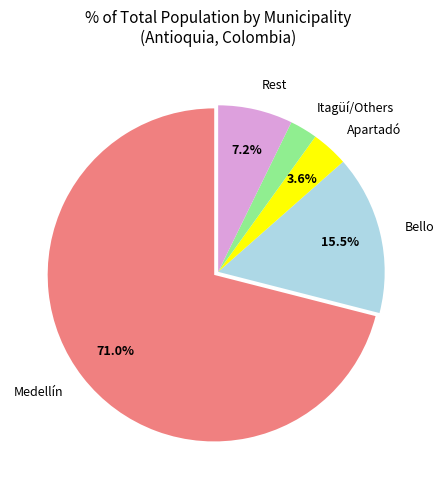

Is there a majority slice in this chart?

Yes